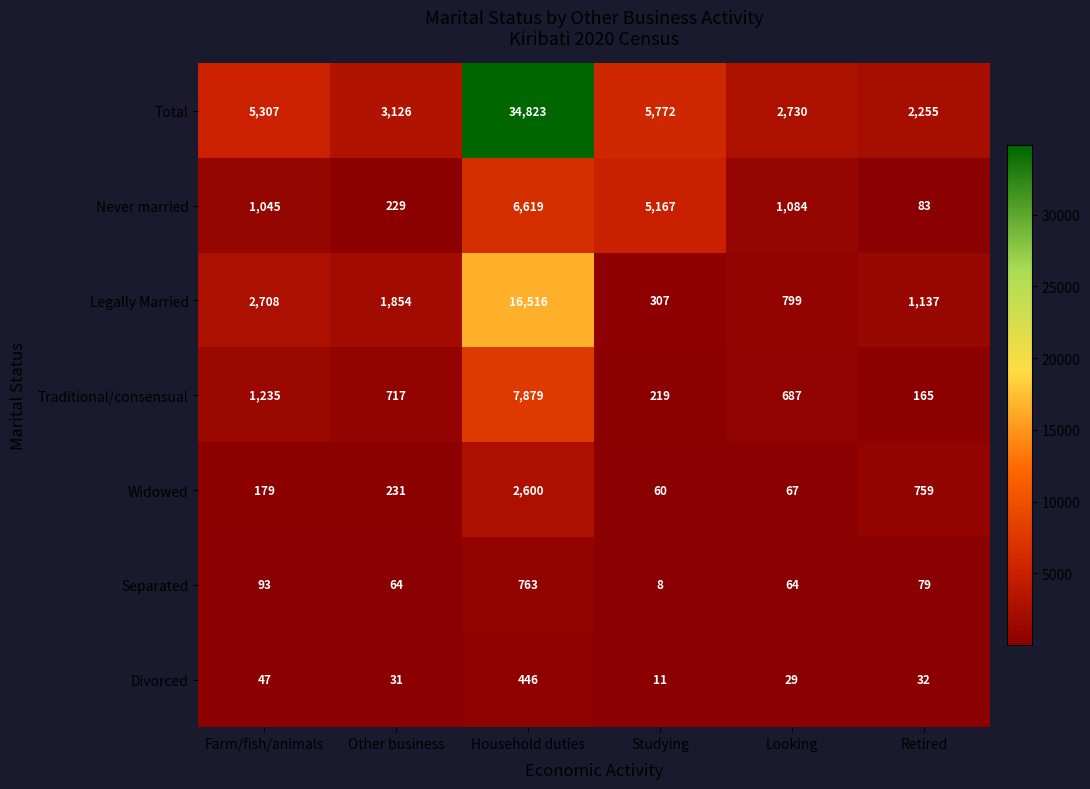

List the series in order of their peak value, lowest first.

Divorced, Separated, Widowed, Never married, Traditional/consensual, Legally Married, Total